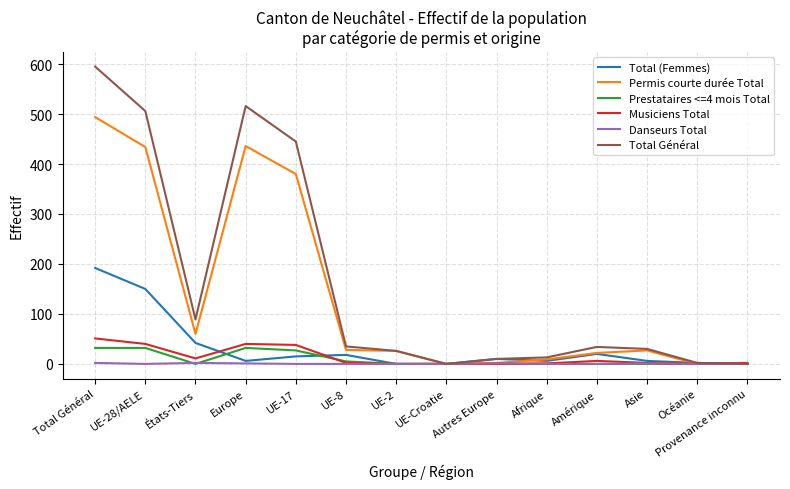

What value does the Permis courte durée Total series have at Afrique?

9